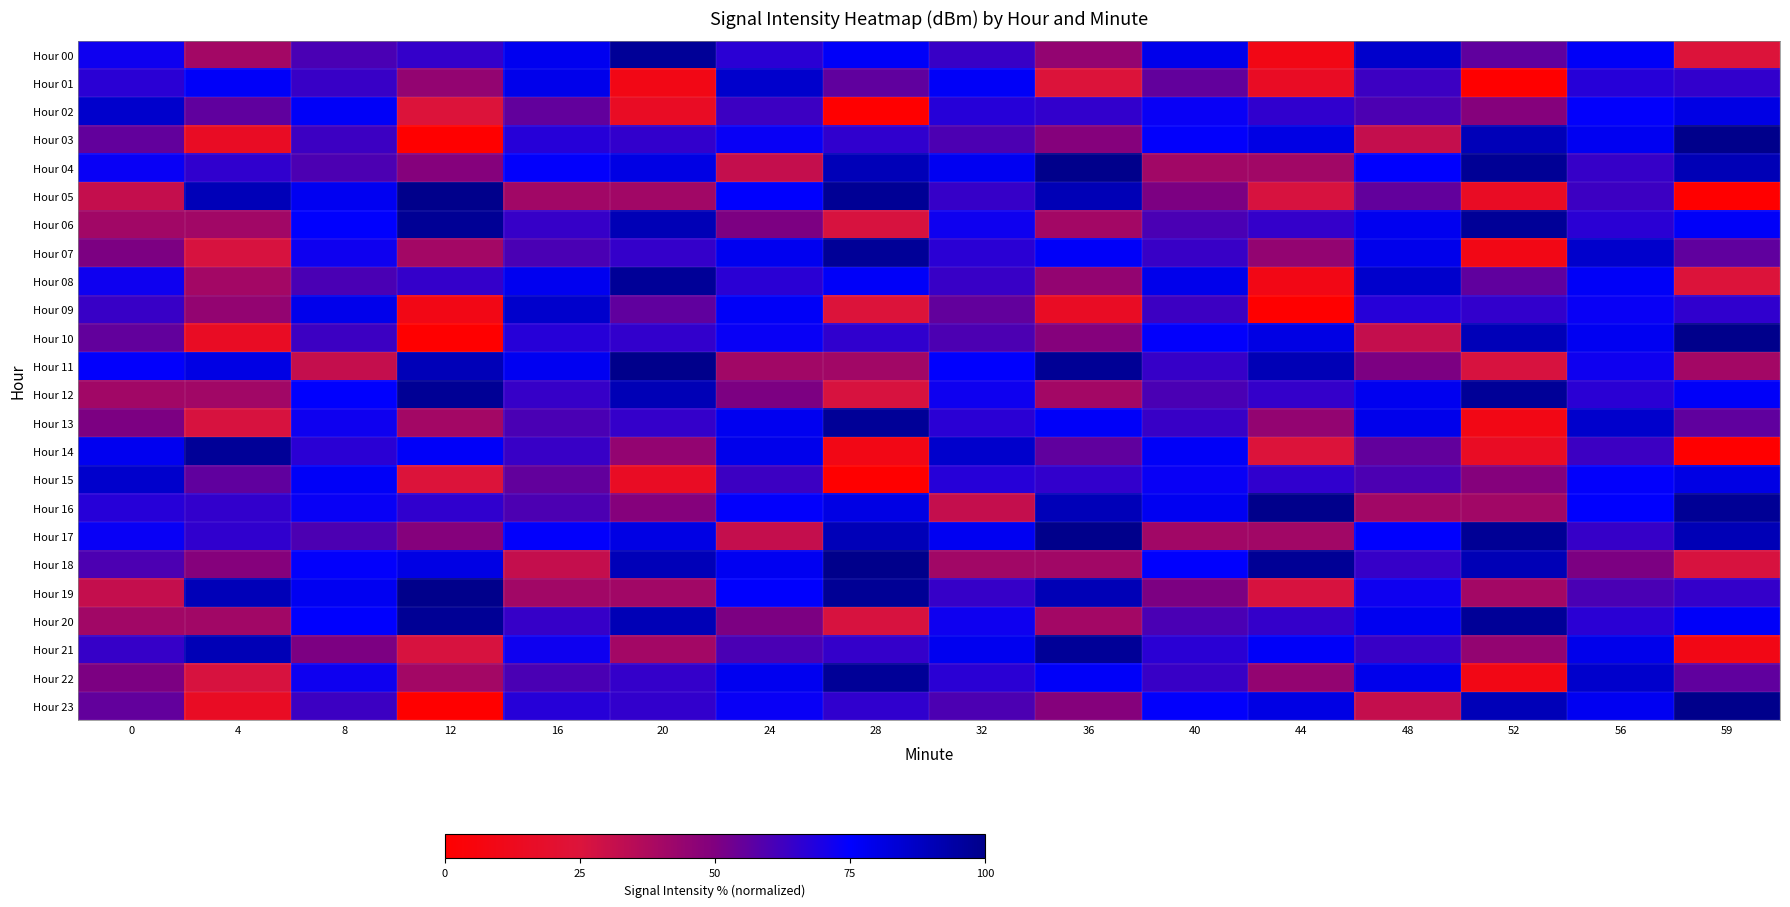

At how many categories does at least one series exceed 31?

16